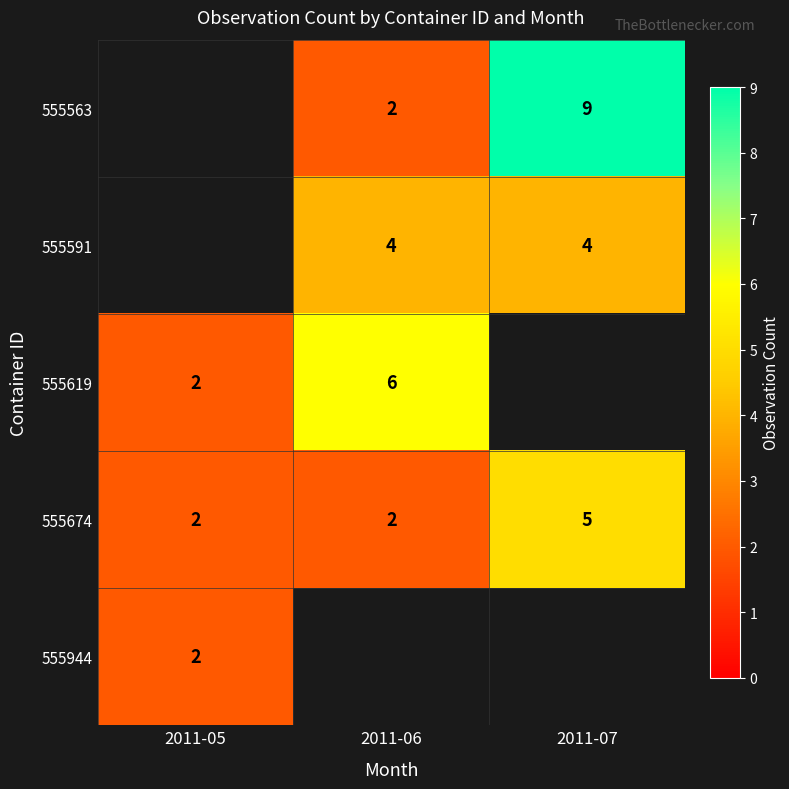

What is the highest value of the 555674 series?

5